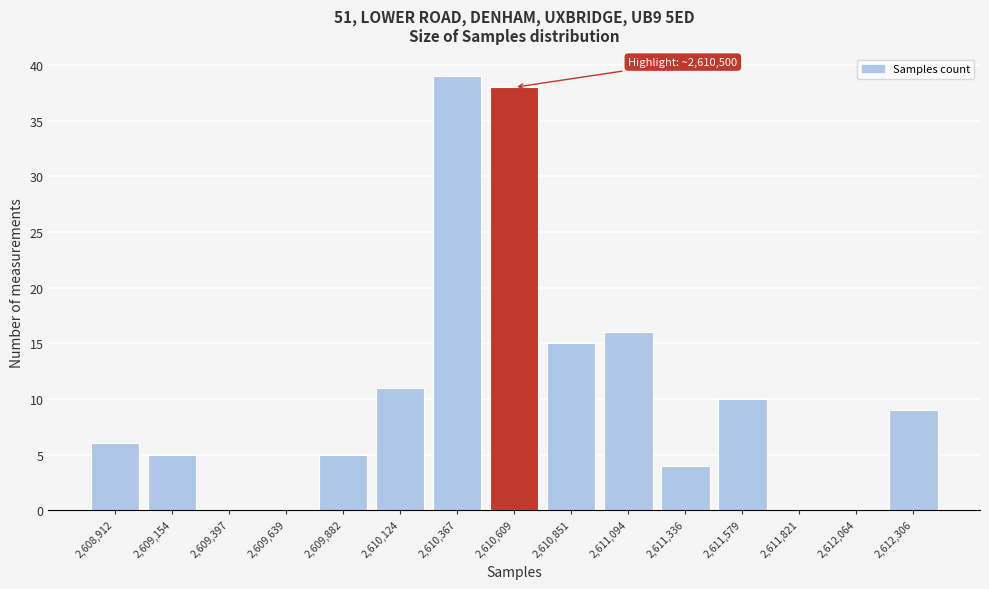

Over which range of the x-axis is the bar tallest?

2610250 to 2610500